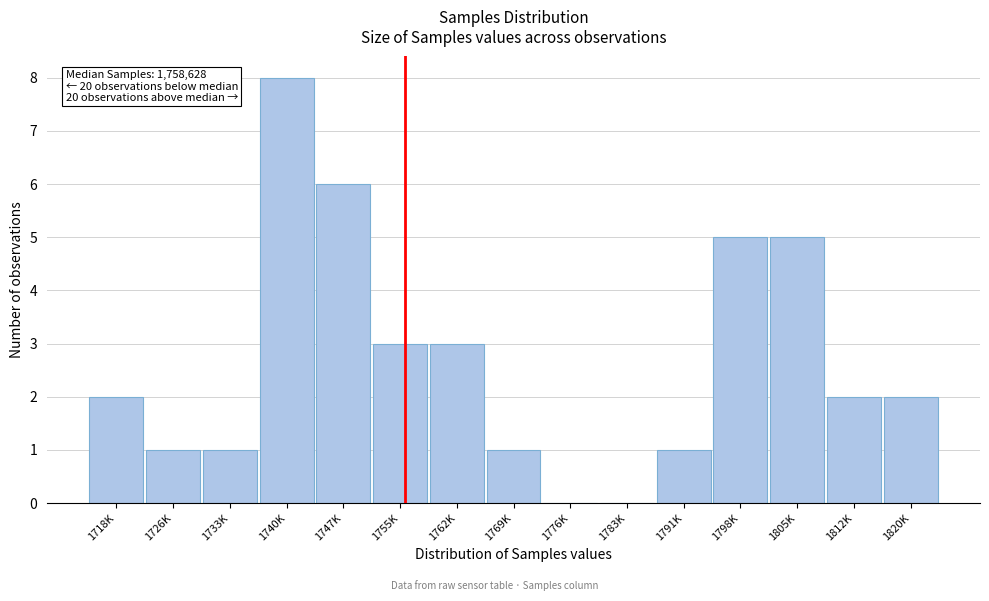

Reading left to right, extract all data points from this chart.

1718K=2	1726K=1	1733K=1	1740K=8	1747K=6	1755K=3	1762K=3	1769K=1	1776K=0	1783K=0	1791K=1	1798K=5	1805K=5	1812K=2	1820K=2